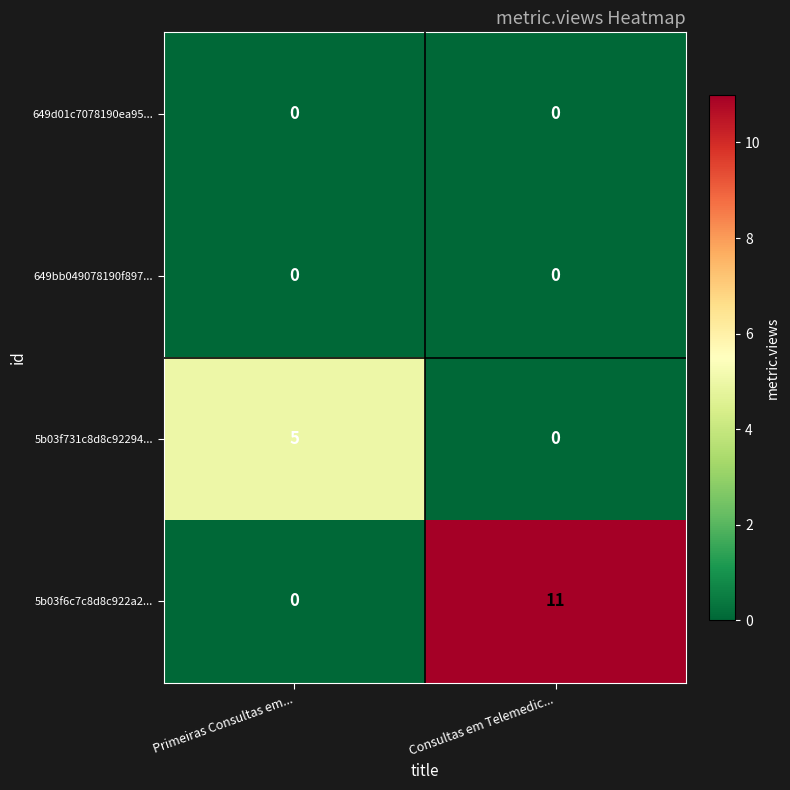

Reading left to right, extract all data points from this chart.

649d01c7078190ea95...: Primeiras Consultas em...=0	Consultas em Telemedic...=0
649bb049078190f897...: Primeiras Consultas em...=0	Consultas em Telemedic...=0
5b03f731c8d8c92294...: Primeiras Consultas em...=5	Consultas em Telemedic...=0
5b03f6c7c8d8c922a2...: Primeiras Consultas em...=0	Consultas em Telemedic...=11